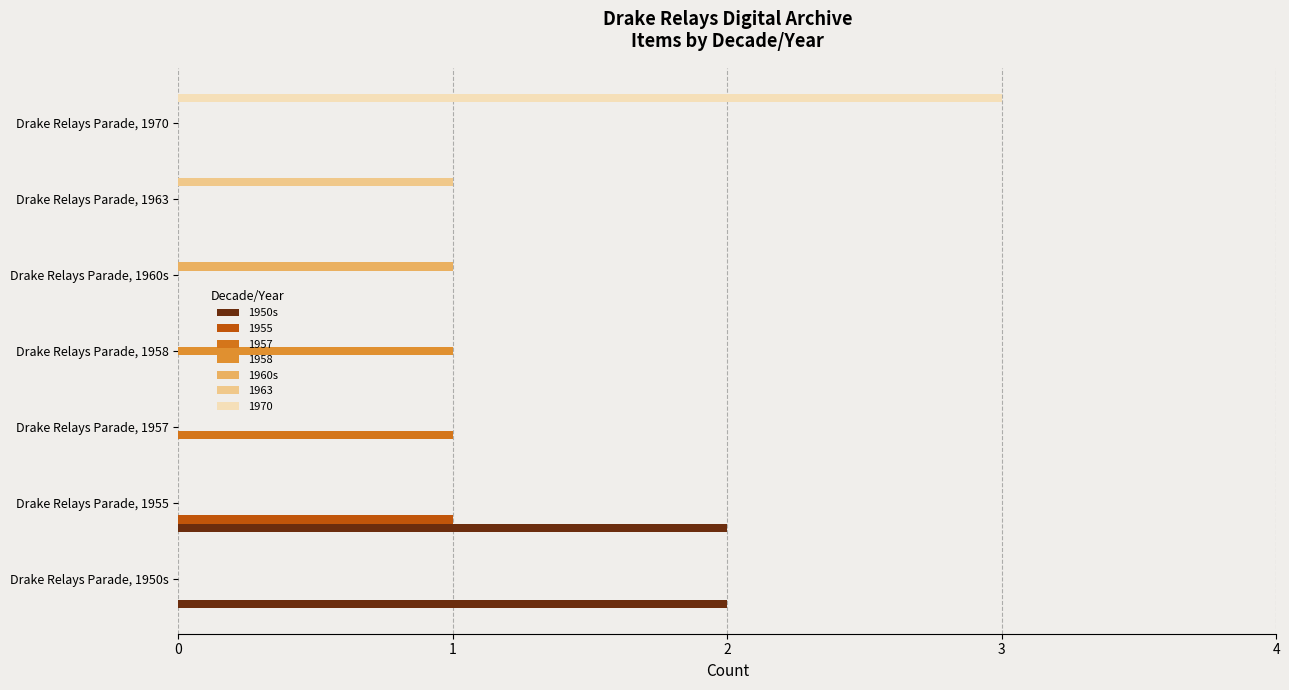

How many data points does each series have?

7